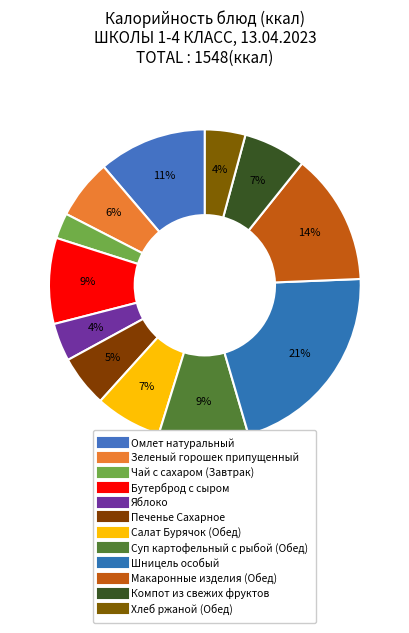

How many segments does this pie chart have?

12